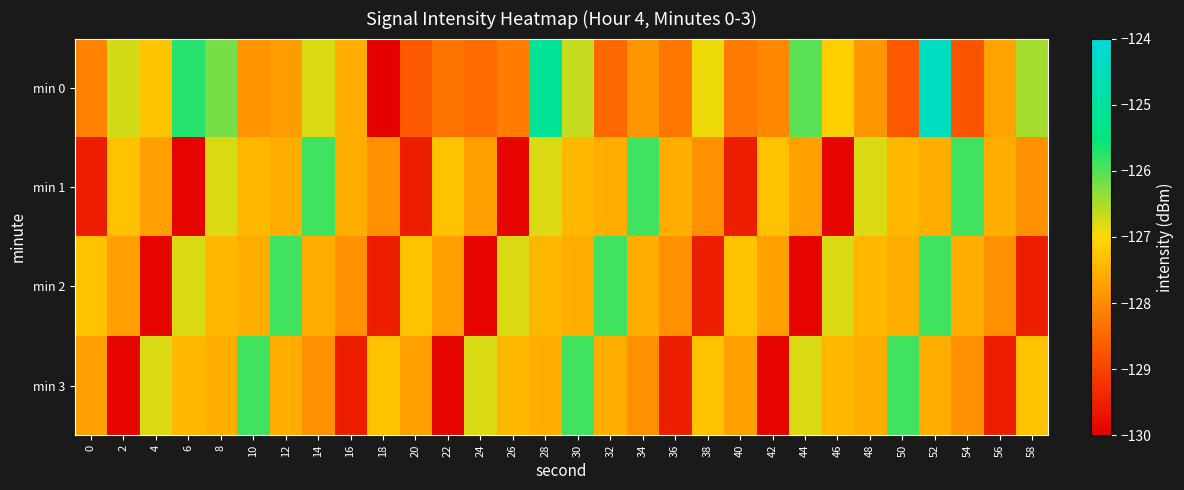

Which series has the largest total across all categories?

min 0